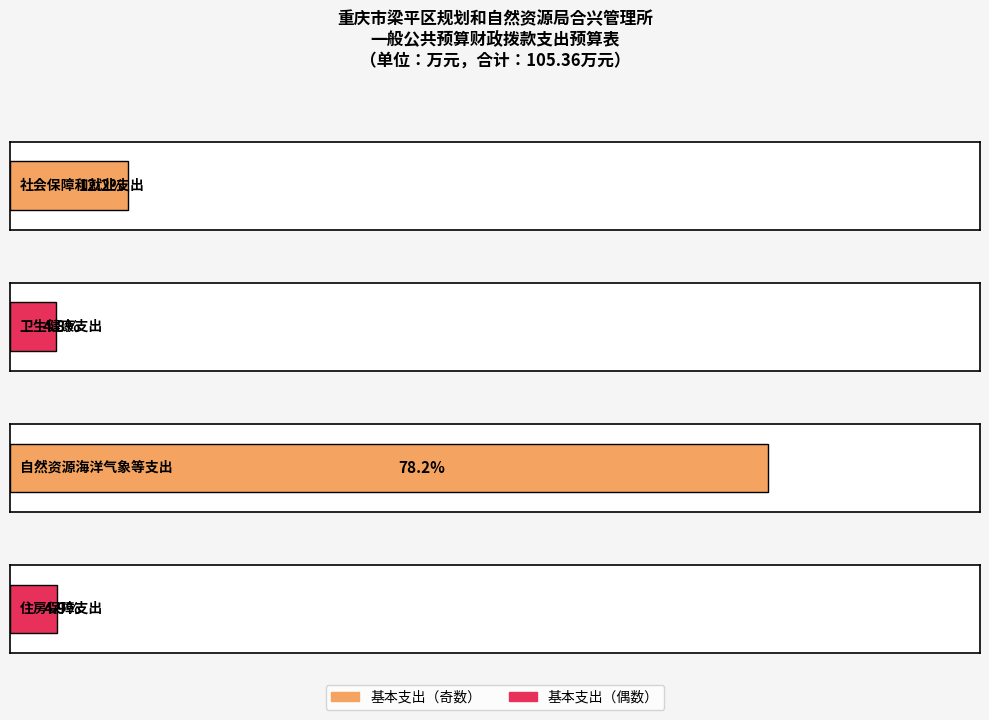

How many bars are there in total?

4